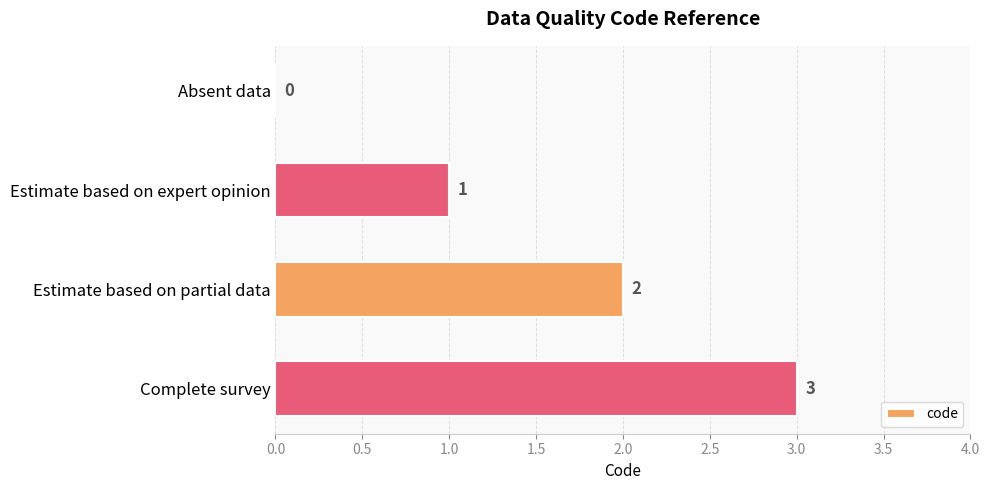

What is the sum of all values?

6